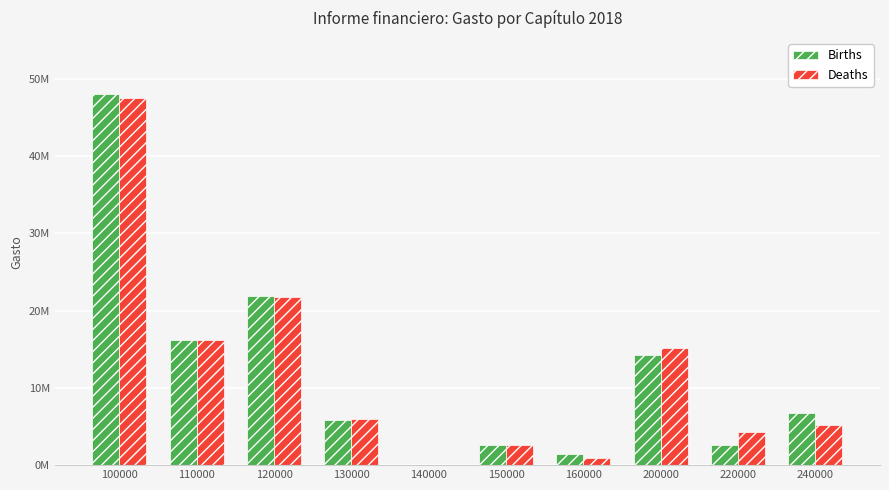

True or false: Births has a value of 2091558.5 at 160000.

False